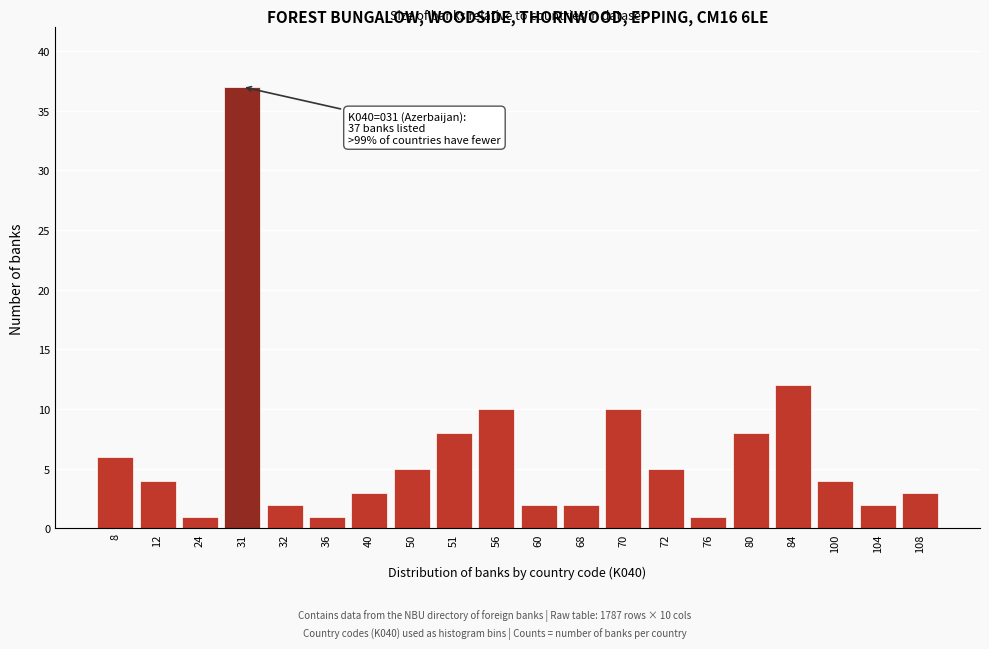

Reading left to right, extract all data points from this chart.

8=6	12=4	24=1	31=37	32=2	36=1	40=3	50=5	51=8	56=10	60=2	68=2	70=10	72=5	76=1	80=8	84=12	100=4	104=2	108=3